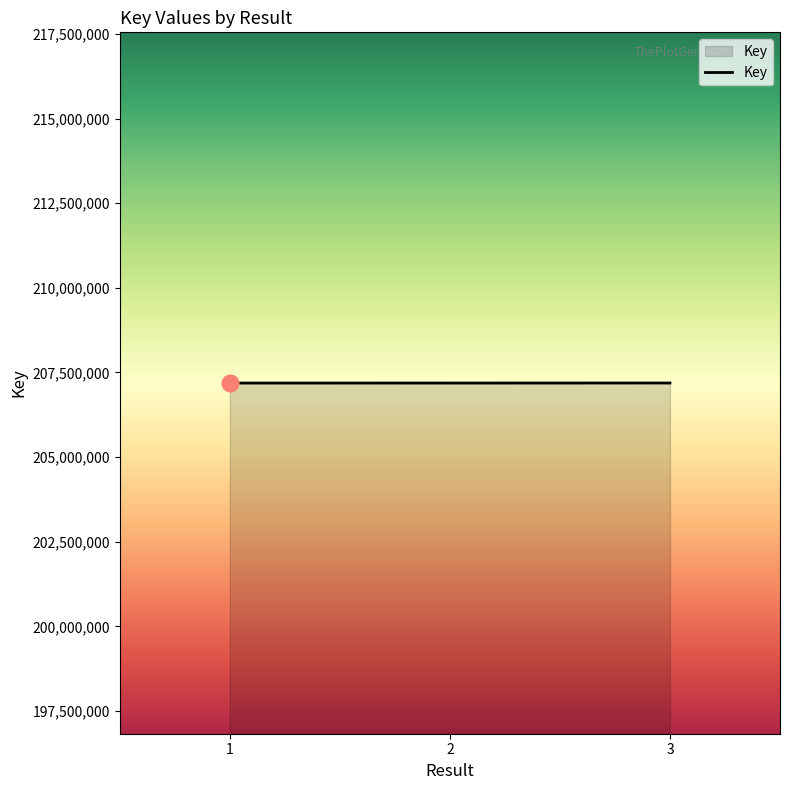

What is the greatest value displayed?

207188310